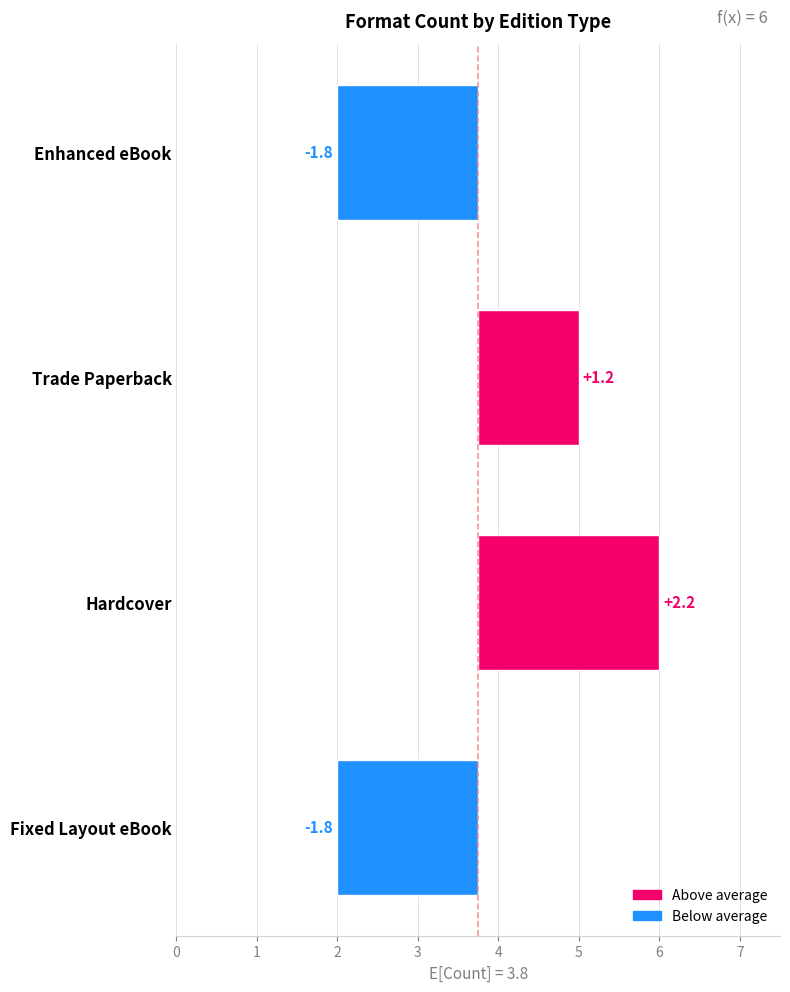

What is the difference between the maximum and second lowest values?

4.0